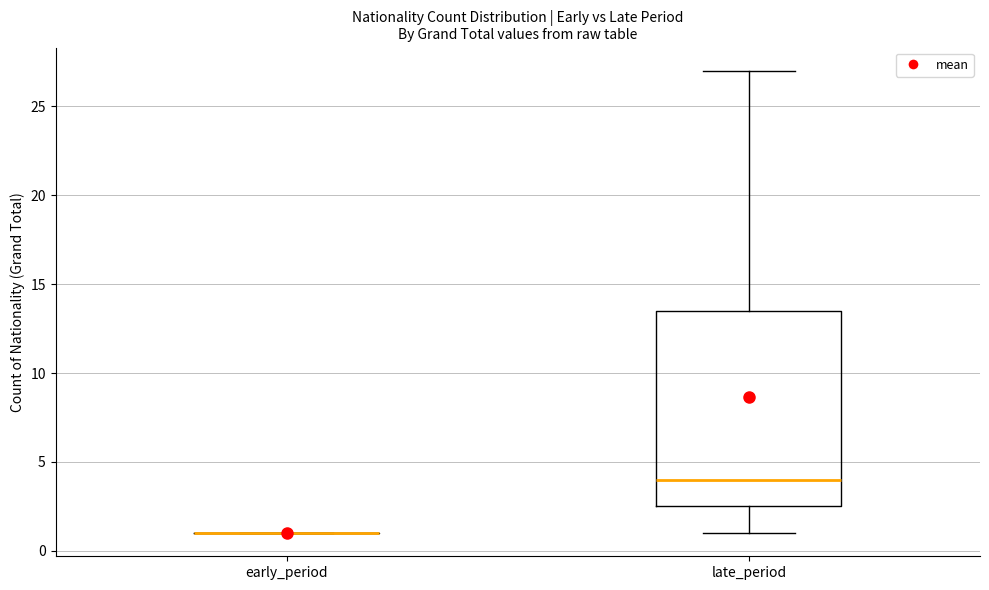

Reading left to right, transcribe this box plot: for each box, give where its median line is, the range the box spans, and where its two whiskers end, as read against the y-axis. The values are not printed on the chart, so give them approximately, as read against the axis.

early_period: box collapsed to a line at 1.0, whiskers 1.0 to 1.0
late_period: median 4.0, box 2.5 to 13.5, whiskers 1.0 to 27.0